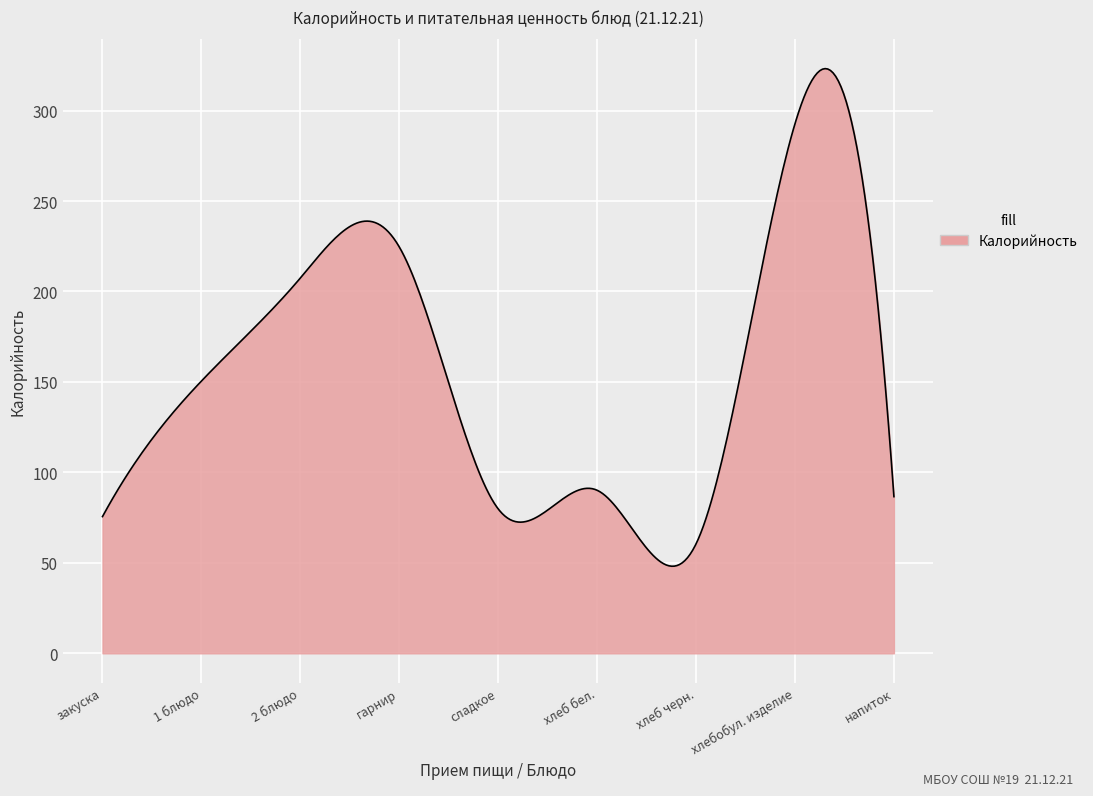

What is the maximum value shown in the chart?

323.2